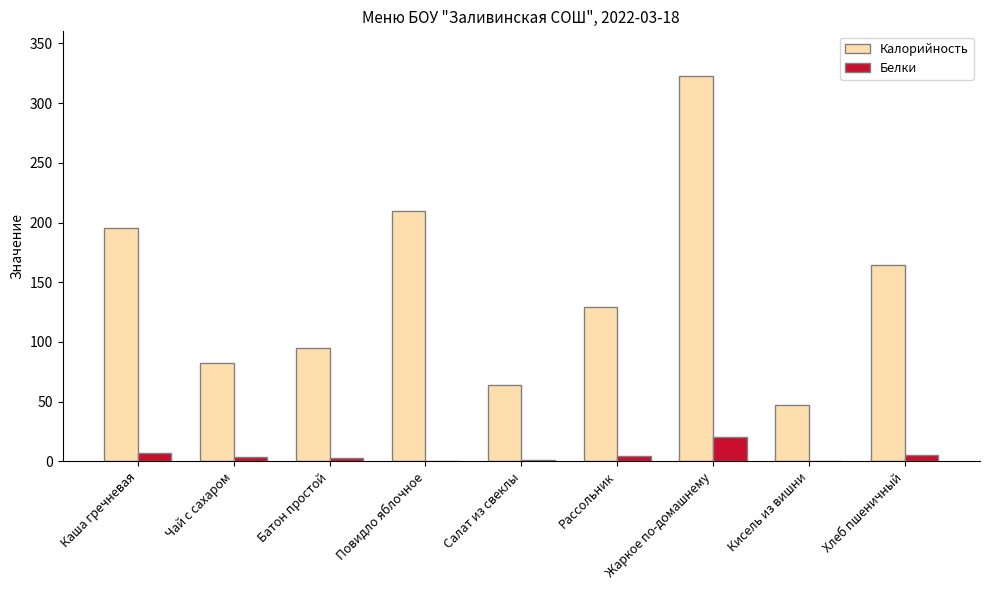

What is the maximum value for Белки?

20.1